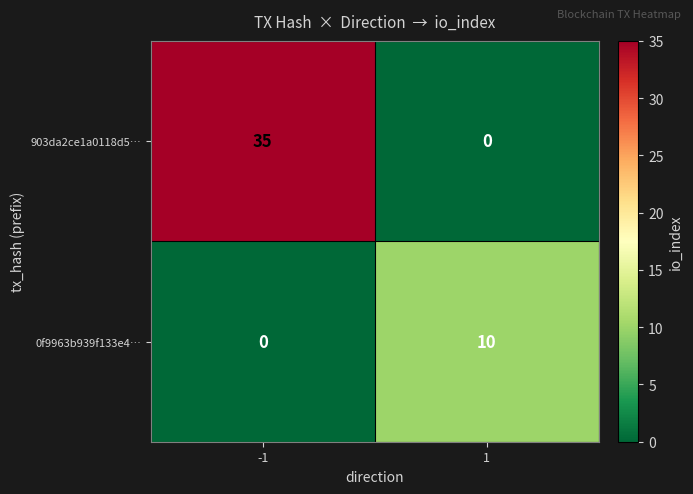

What is the average value of the 0f9963b939f133e4… series?

5